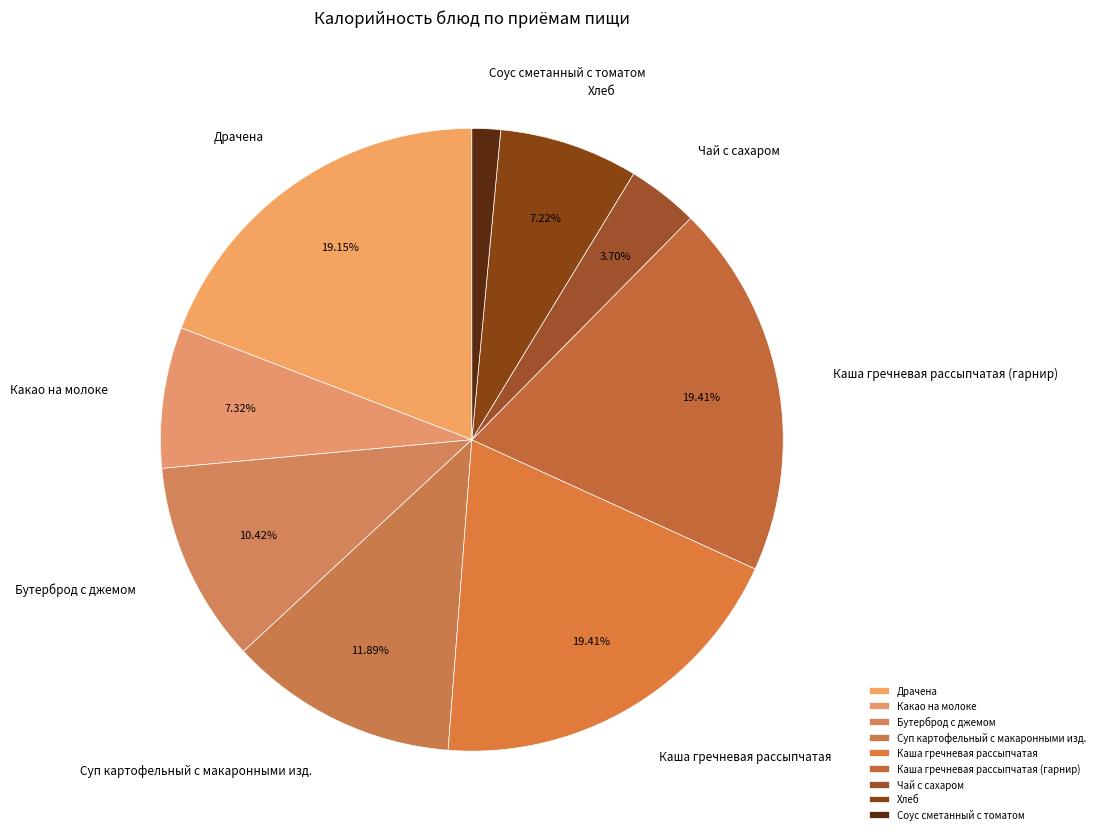

To the nearest percent, what is the difference between the Хлеб and Драчена slice percentages?

12%